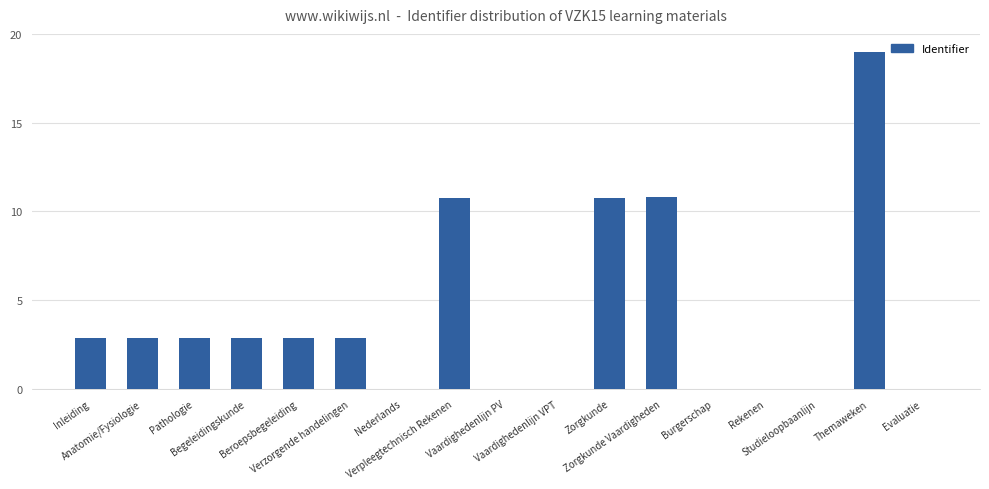

How many series are shown in this chart?

1